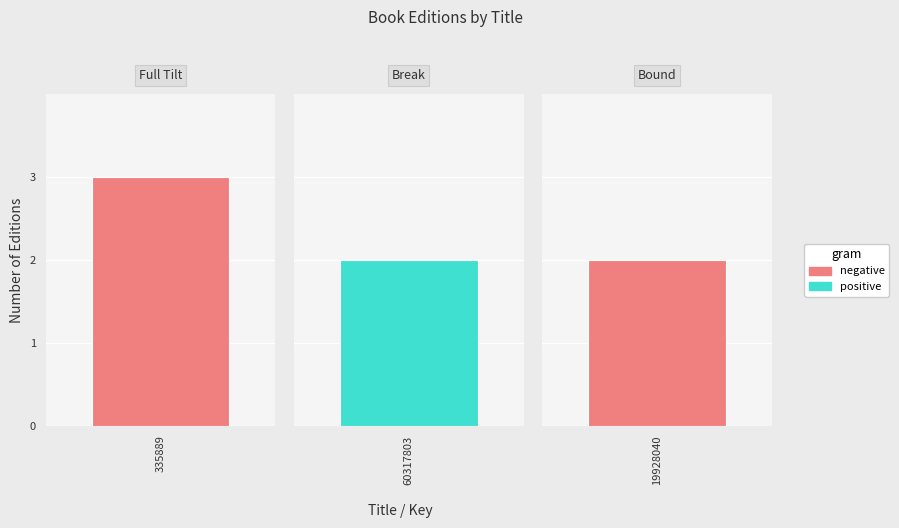

Are the bars grouped side by side (vs. stacked)?

No